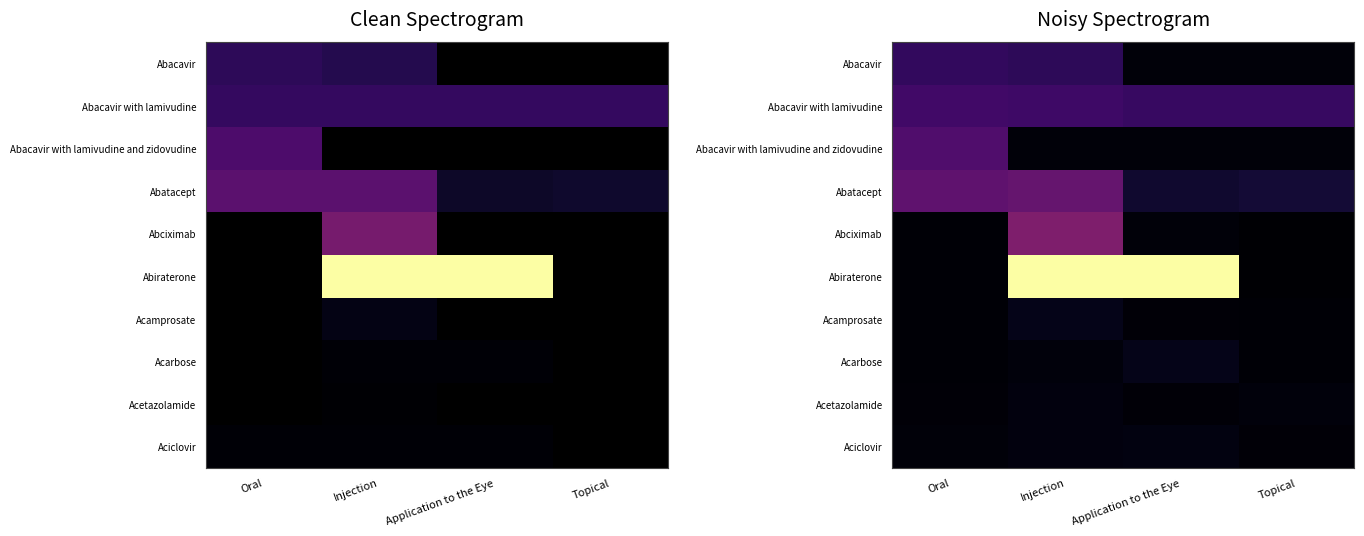

Which has a higher value, Application to the Eye or Topical?

Topical